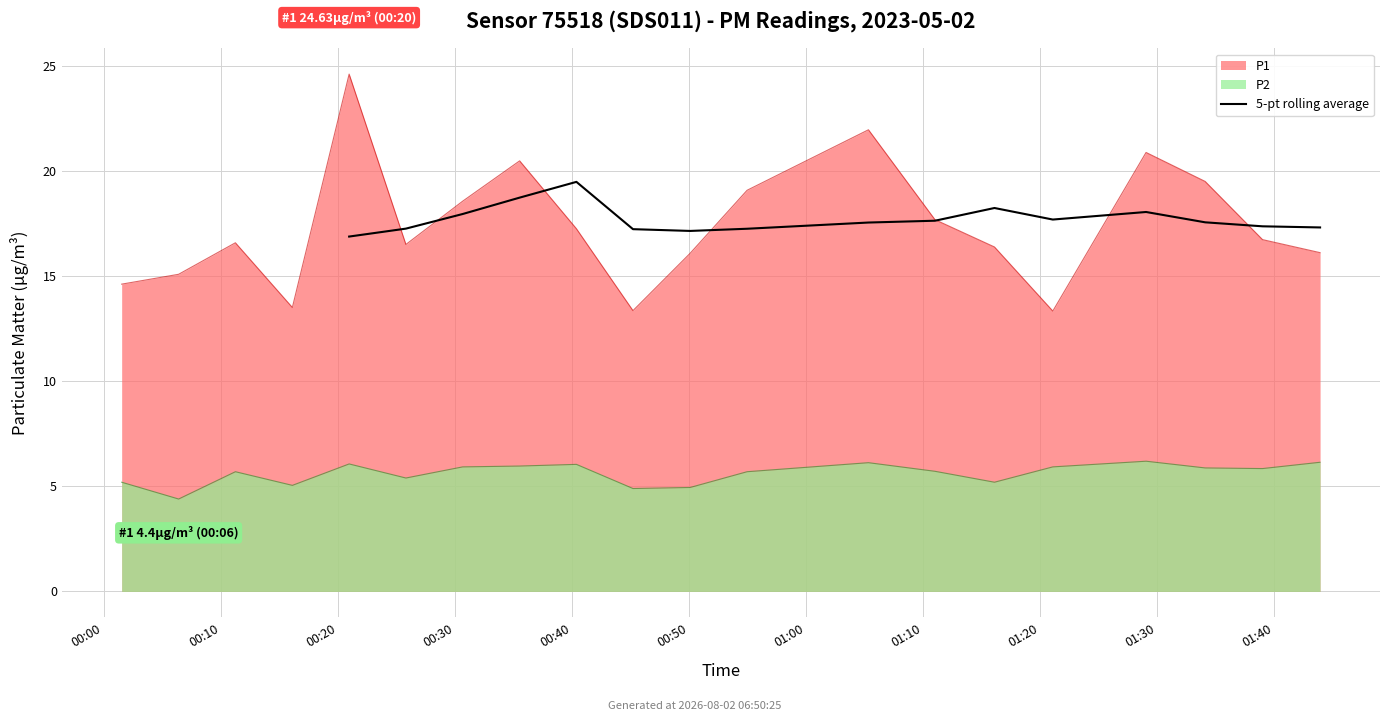

What is the average value?

17.7